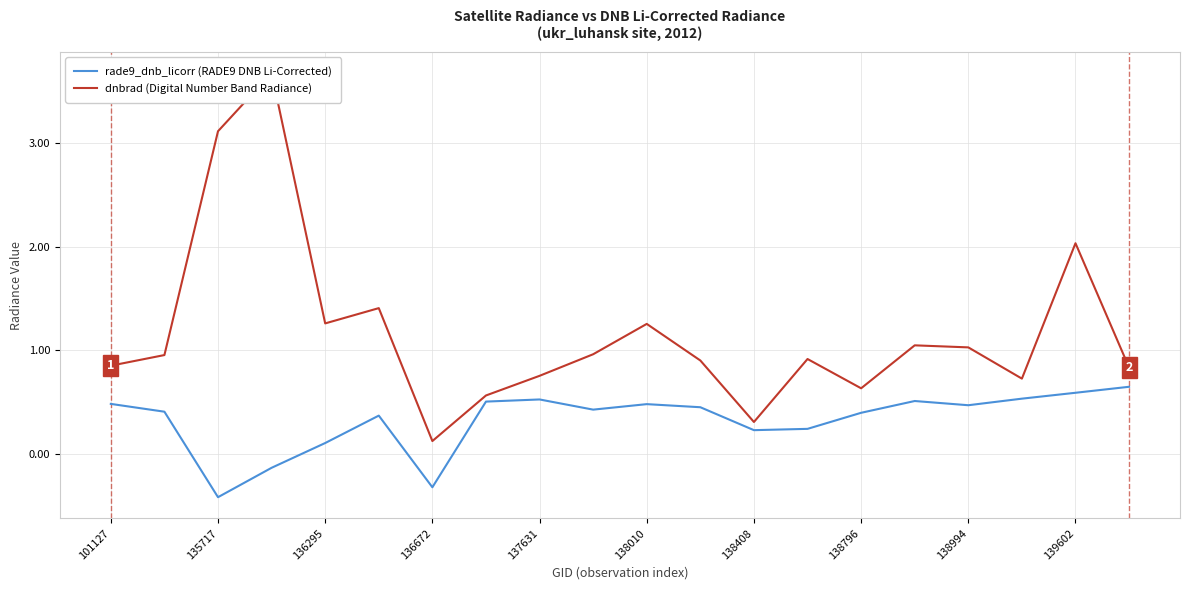

At which category does rade9_dnb_licorr (RADE9 DNB Li-Corrected) reach its first local valley?

135717